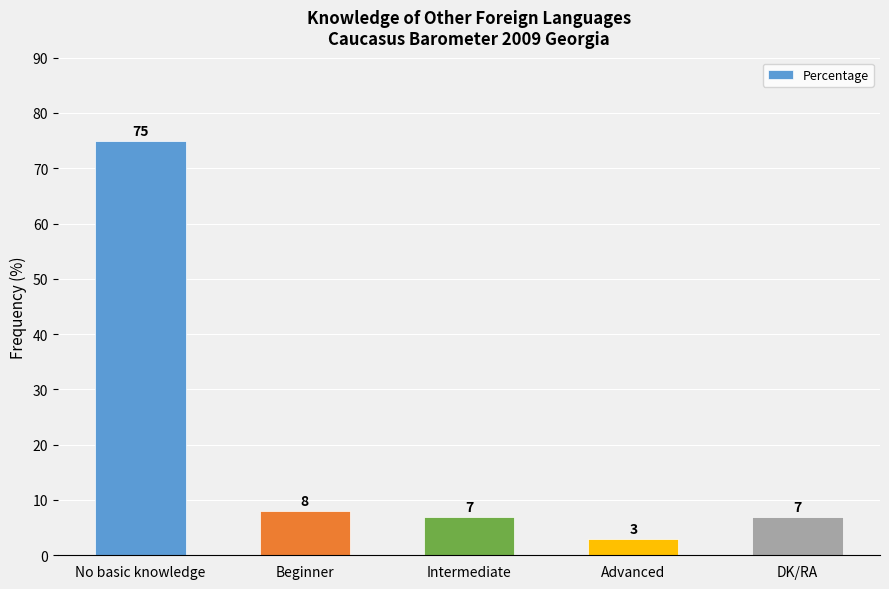

Which label corresponds to the largest value in the chart?

No basic knowledge